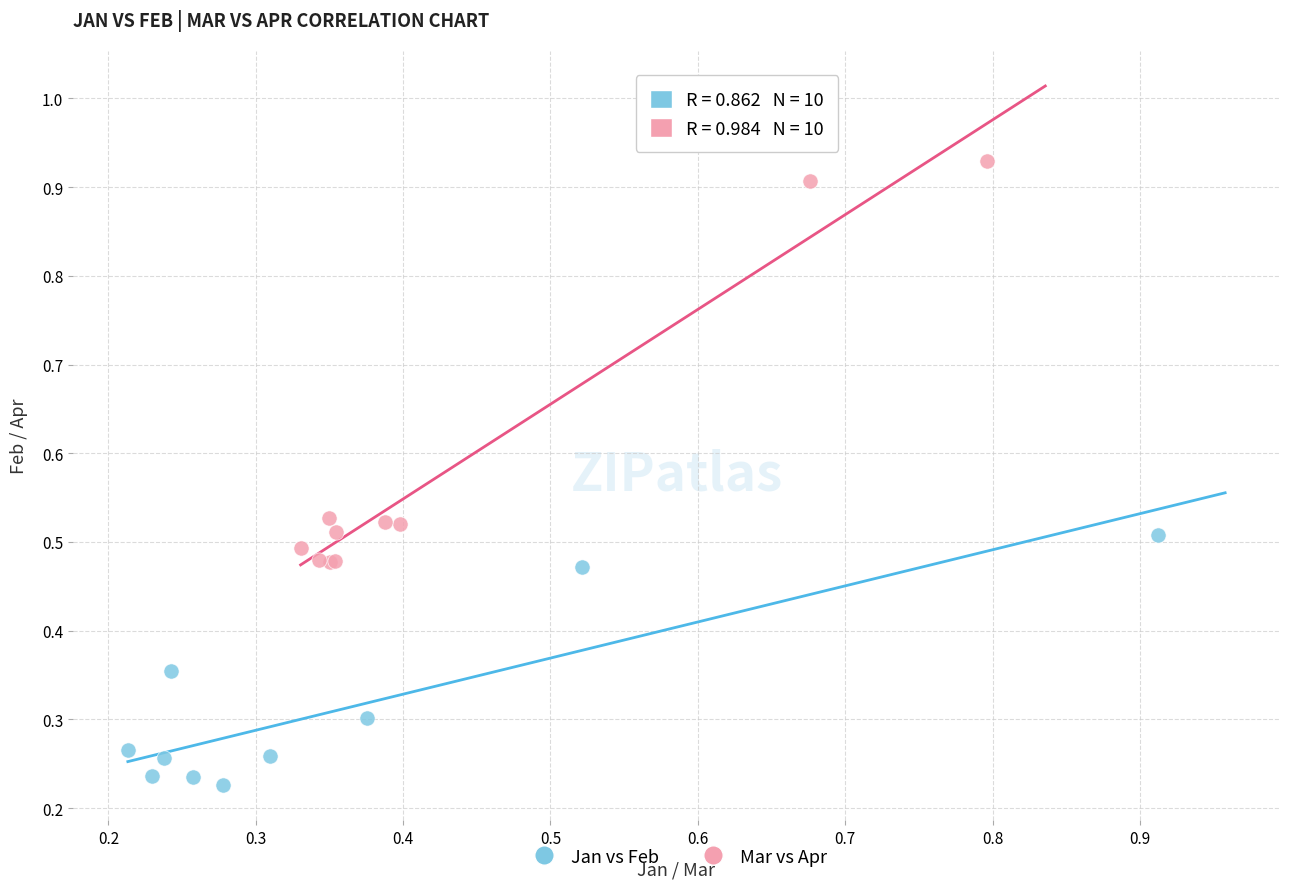

Which series has the widest spread of Y values?

Mar vs Apr